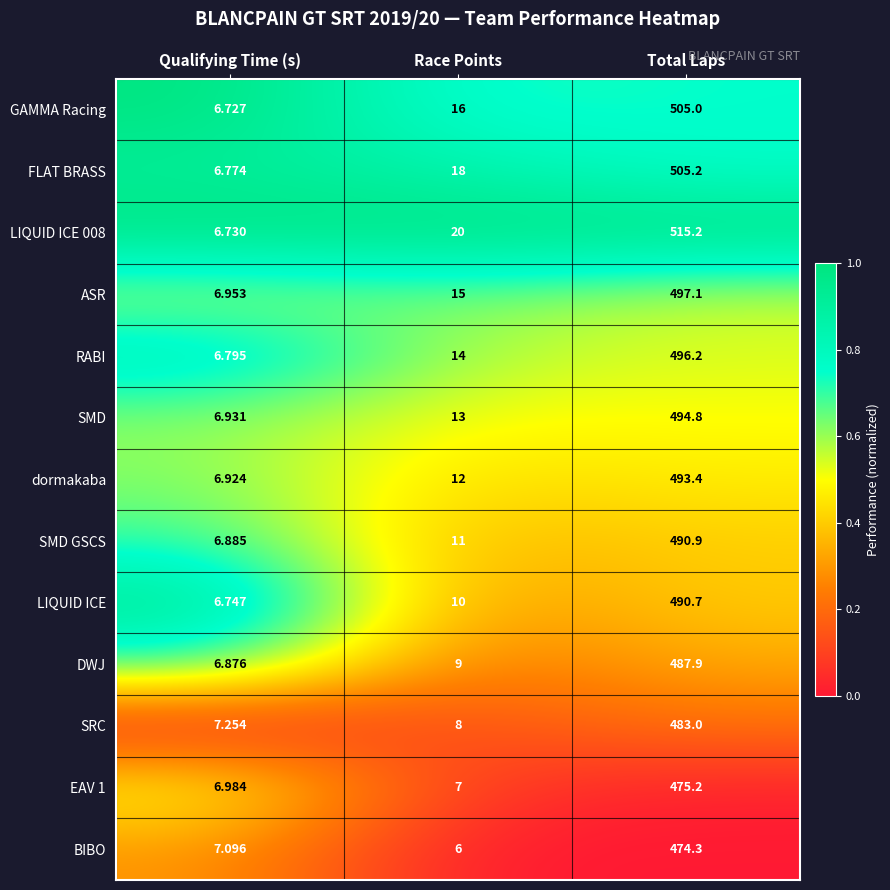

At which category does the chart reach its peak across all series?

Total Laps